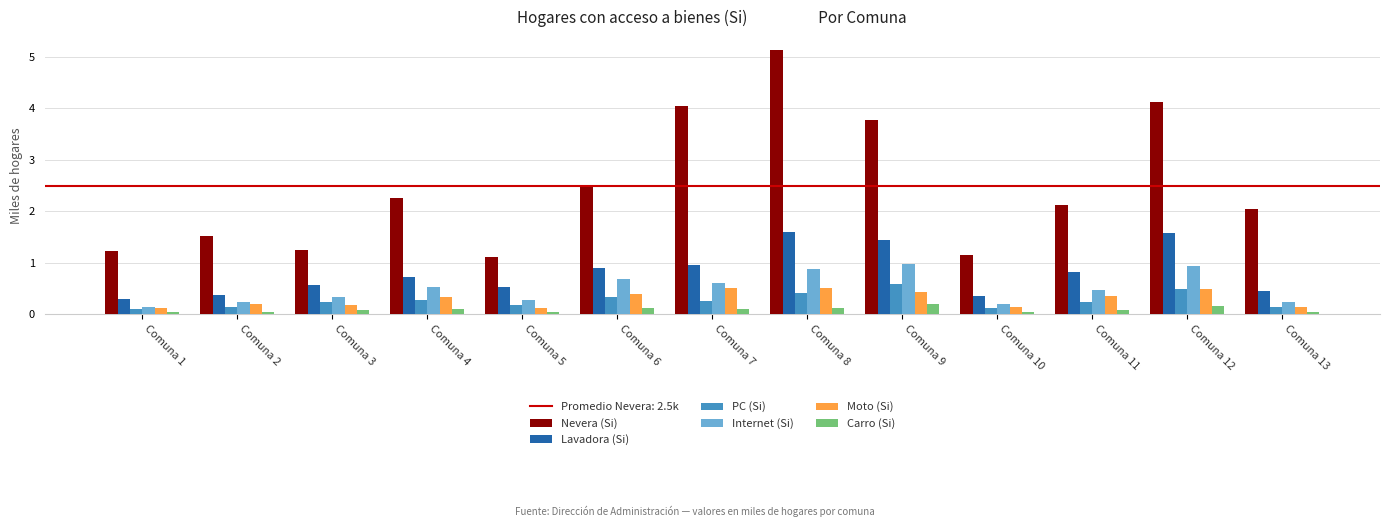

Which series has the largest range (max minus min)?

Nevera (Si)